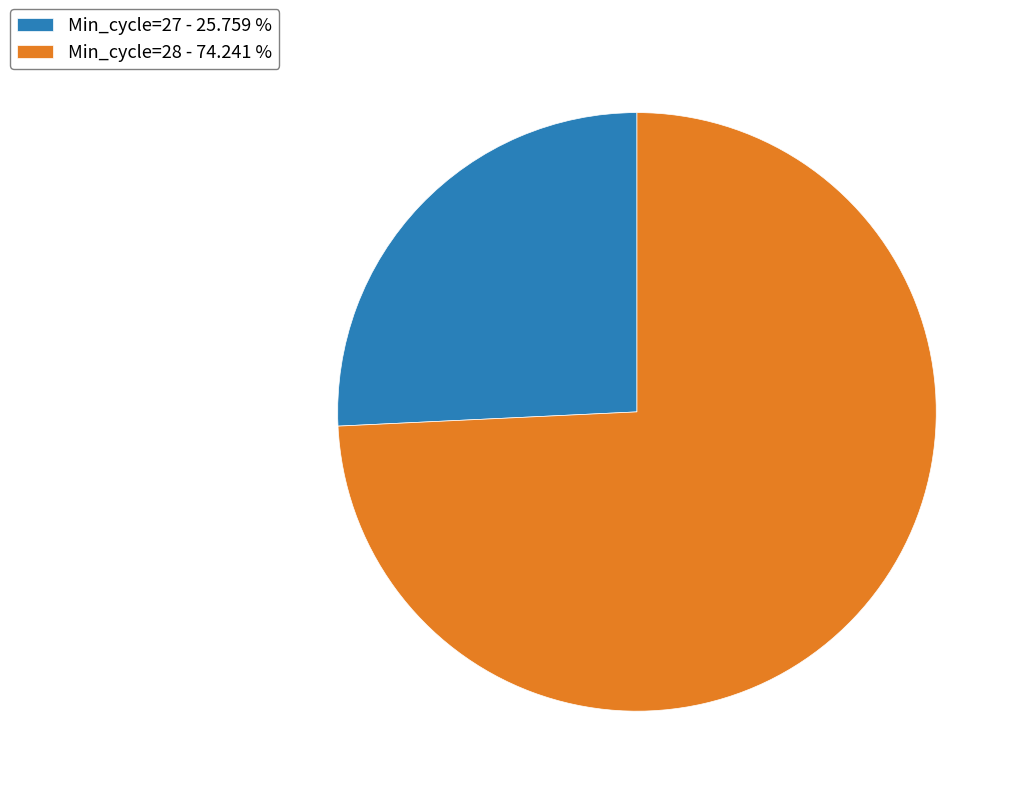

Rank the categories by value from highest to lowest.

Min_cycle=28 - 74.241 %, Min_cycle=27 - 25.759 %